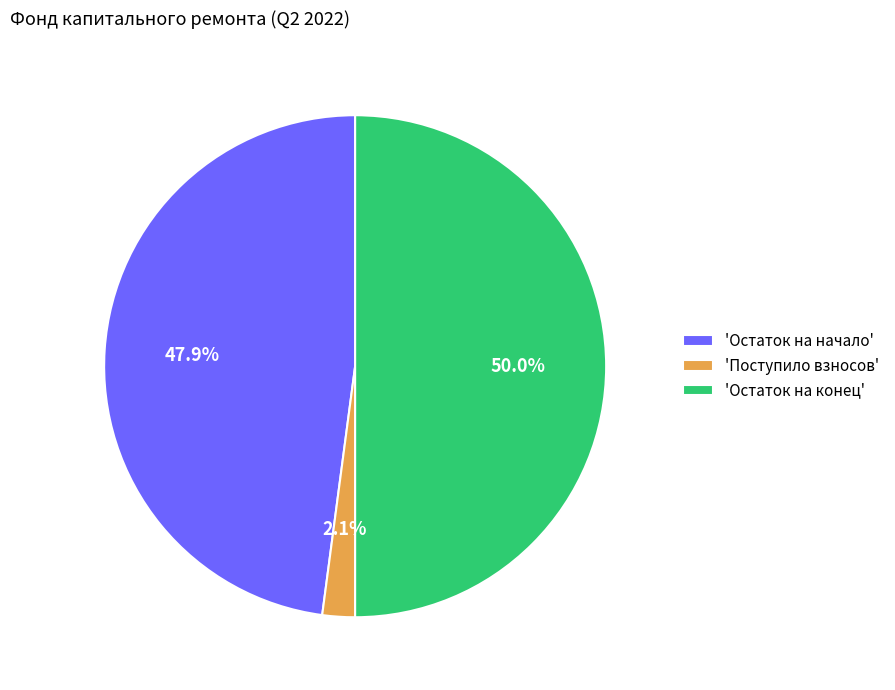

Which slice is the smallest?

'Поступило взносов'